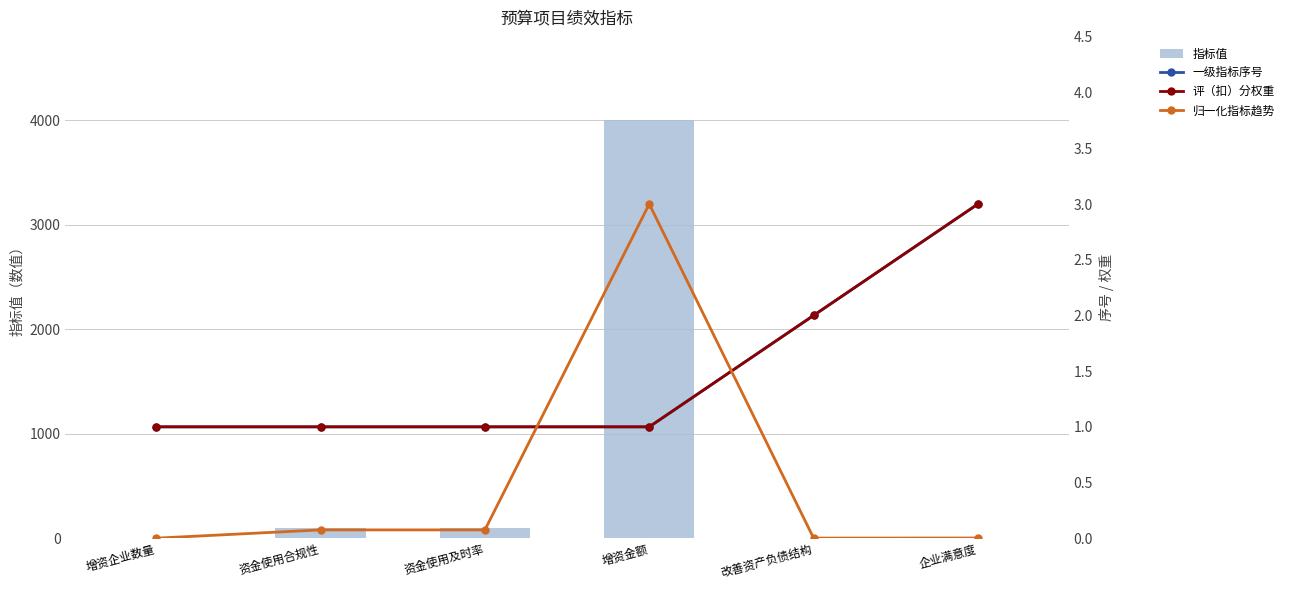

Reading right to left, what are all the values shown in this chart?

指标值: 企业满意度=3.0	改善资产负债结构=2.0	增资金额=4000.0	资金使用及时率=100.0	资金使用合规性=100.0	增资企业数量=1.0
一级指标序号: 企业满意度=3.0	改善资产负债结构=2.0	增资金额=1.0	资金使用及时率=1.0	资金使用合规性=1.0	增资企业数量=1.0
评（扣）分权重: 企业满意度=3.0	改善资产负债结构=2.0	增资金额=1.0	资金使用及时率=1.0	资金使用合规性=1.0	增资企业数量=1.0
归一化指标趋势: 企业满意度=0.0	改善资产负债结构=0.0	增资金额=3.0	资金使用及时率=0.1	资金使用合规性=0.1	增资企业数量=0.0